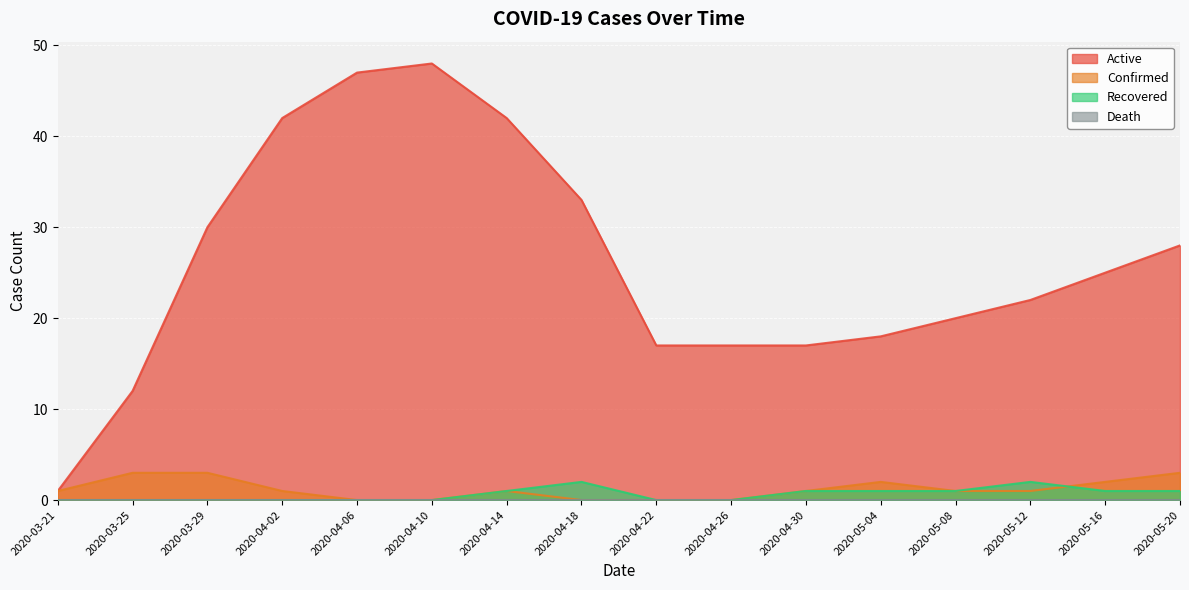

How many interior local peaks does the Confirmed series have?

2